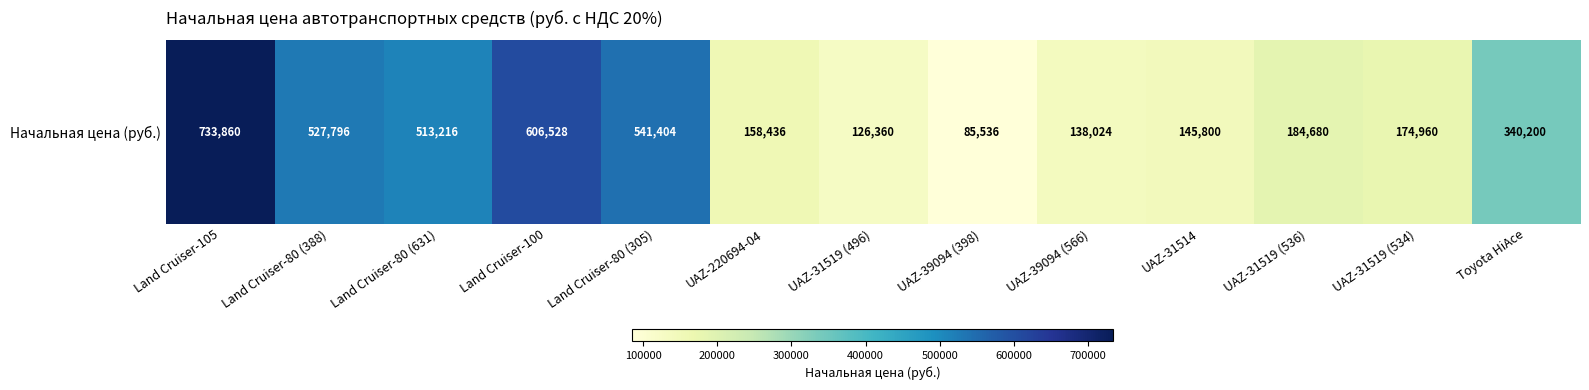

What is the sum of all values?

4276800